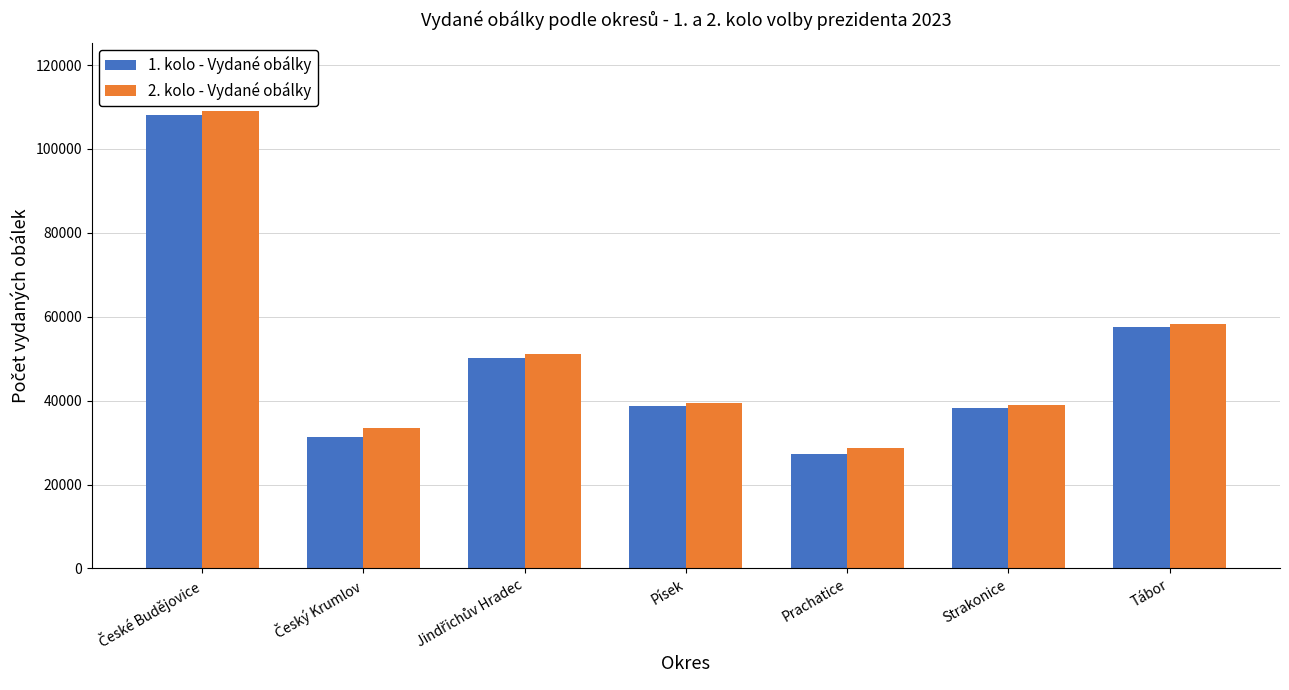

What position from the left is Tábor?

7